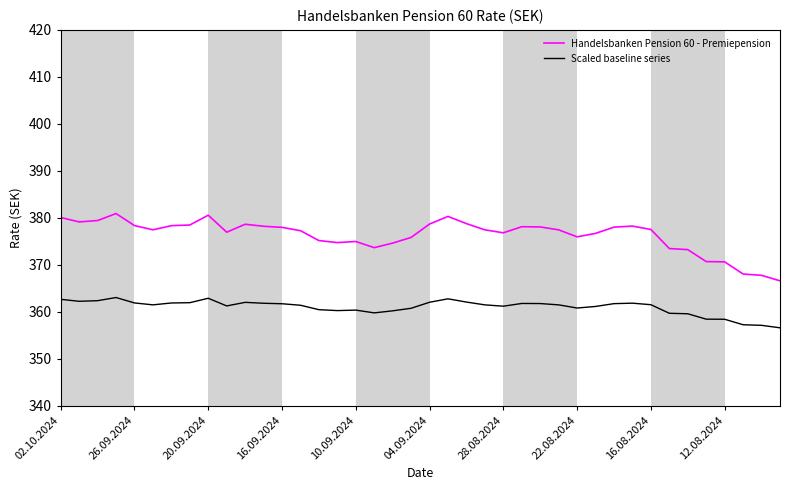

Which series has the largest total across all categories?

Handelsbanken Pension 60 - Premiepension